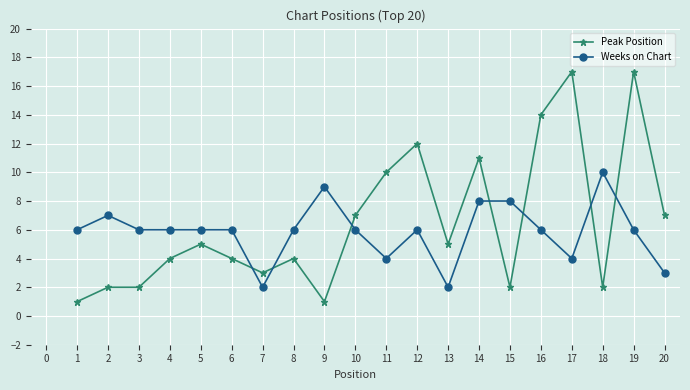

At which category does Weeks on Chart reach its first local peak?

2